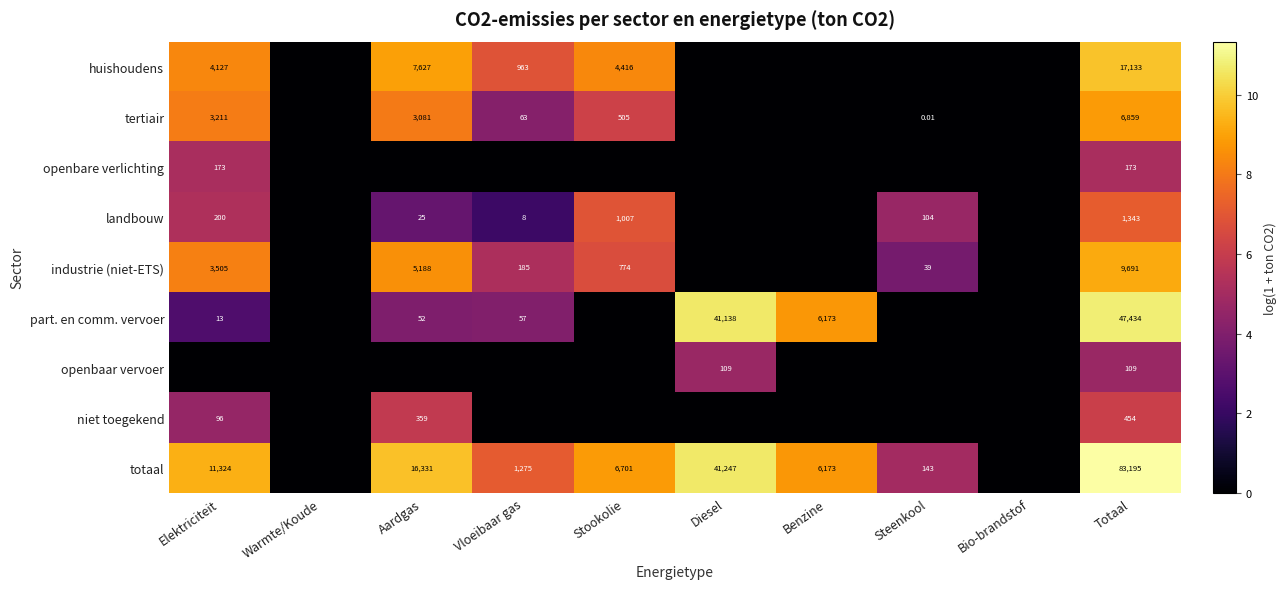

At Totaal, list the series in order from largest to smallest.

totaal, part. en comm. vervoer, huishoudens, industrie (niet-ETS), tertiair, landbouw, niet toegekend, openbare verlichting, openbaar vervoer